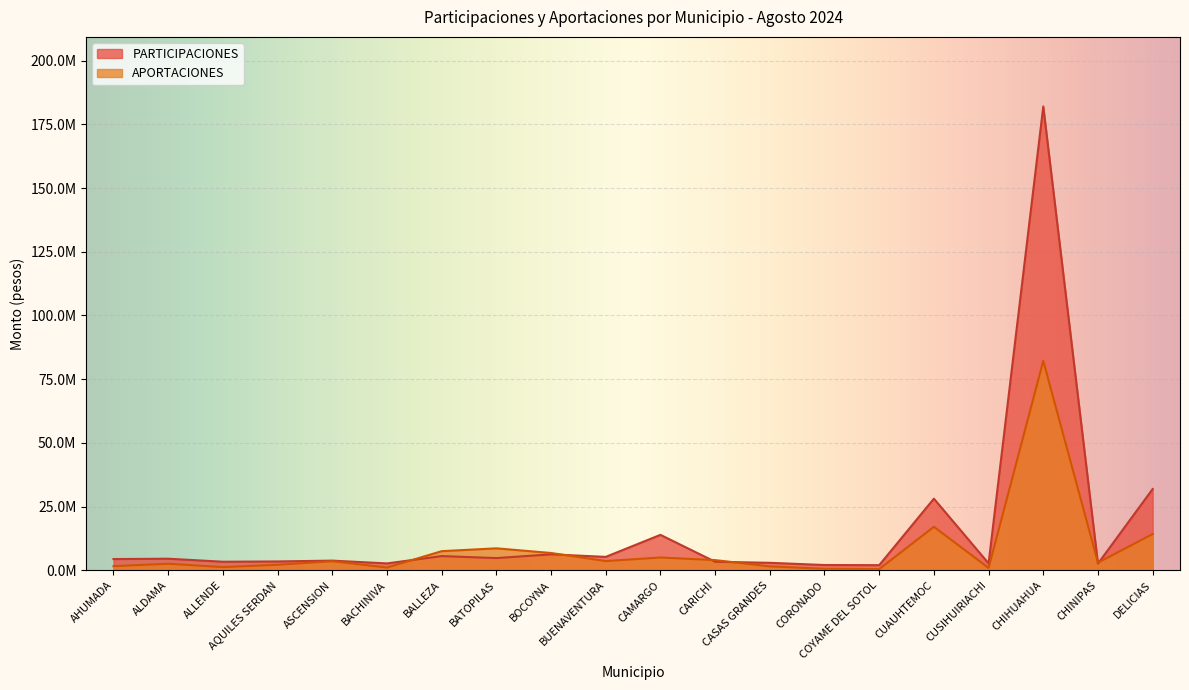

At which label does APORTACIONES reach its minimum?

COYAME DEL SOTOL